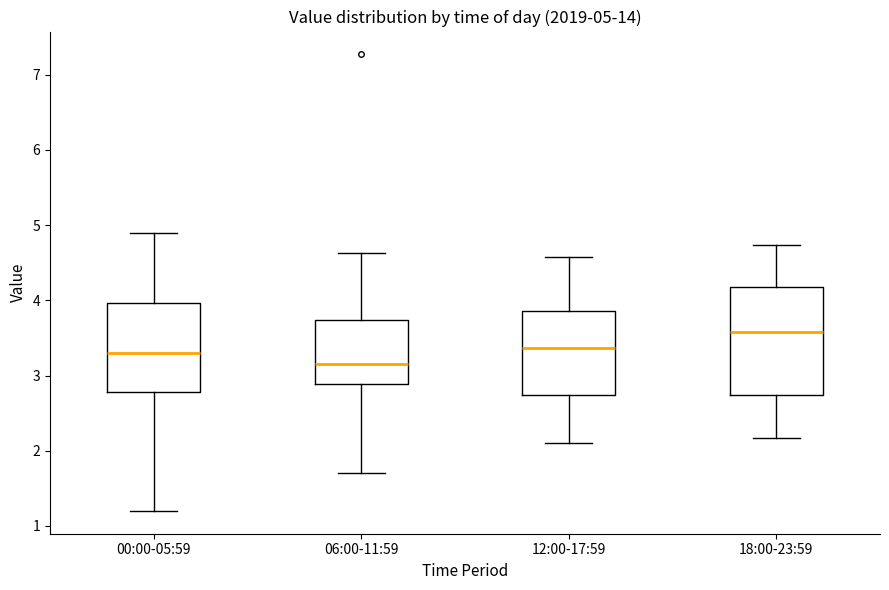

Which box has the lowest median line?

06:00-11:59